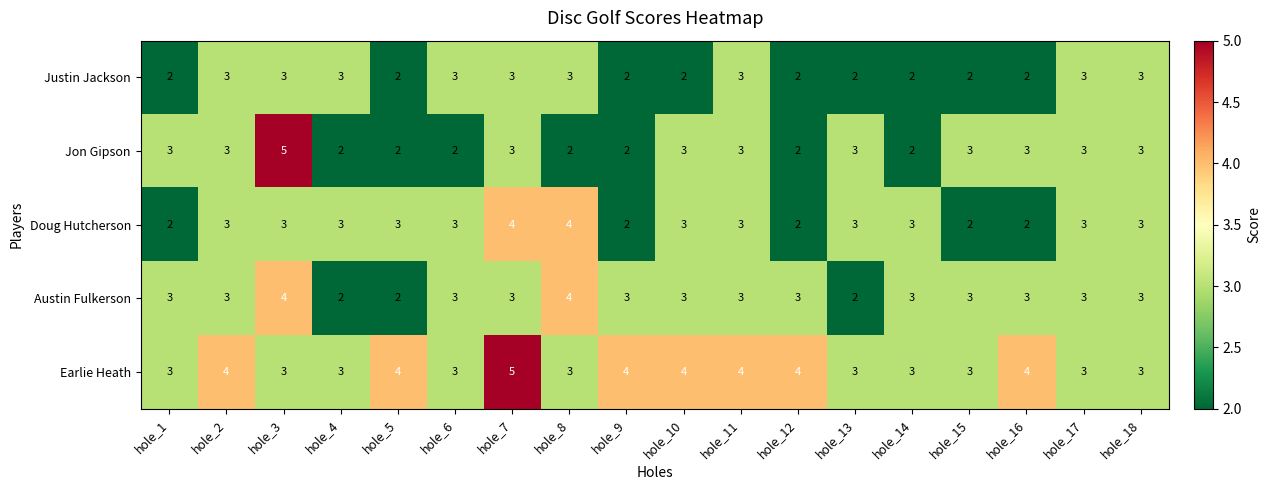

Between hole_1 and hole_8, which series saw the biggest shift?

Doug Hutcherson